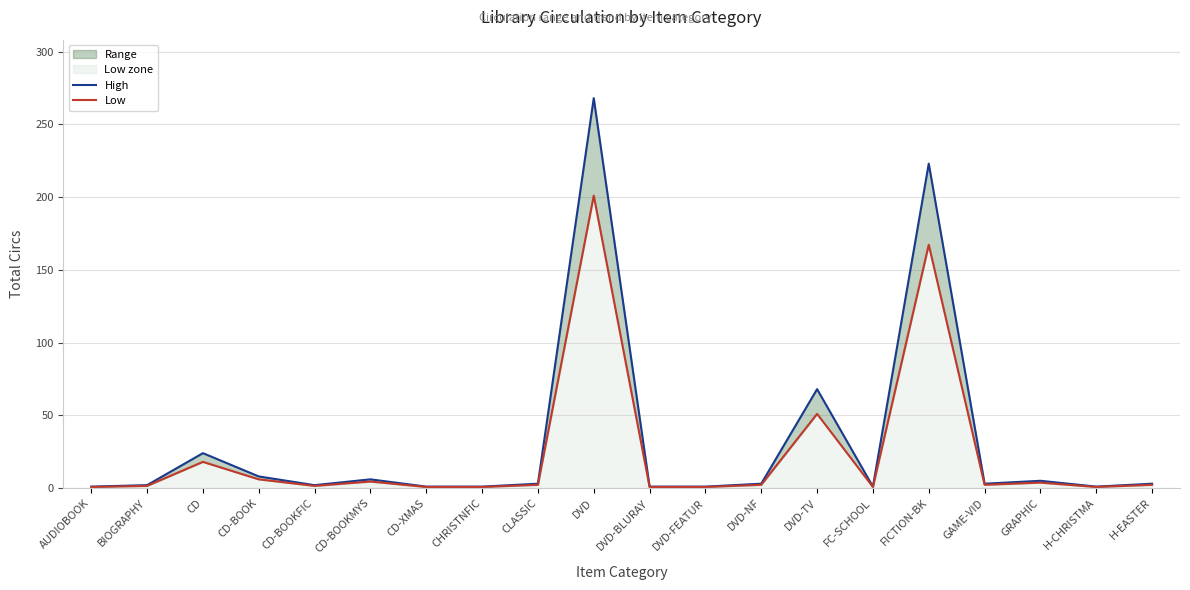

The value of Low at CD-BOOKFIC is 0.4. True or false?

False